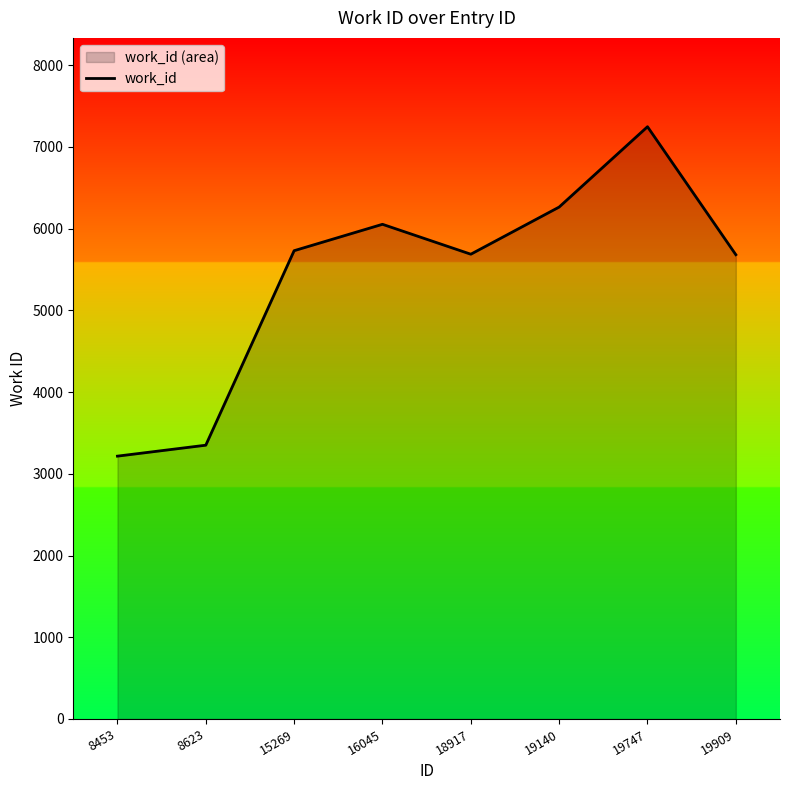

Rank the categories by value from lowest to highest.

8453, 8623, 19909, 18917, 15269, 16045, 19140, 19747